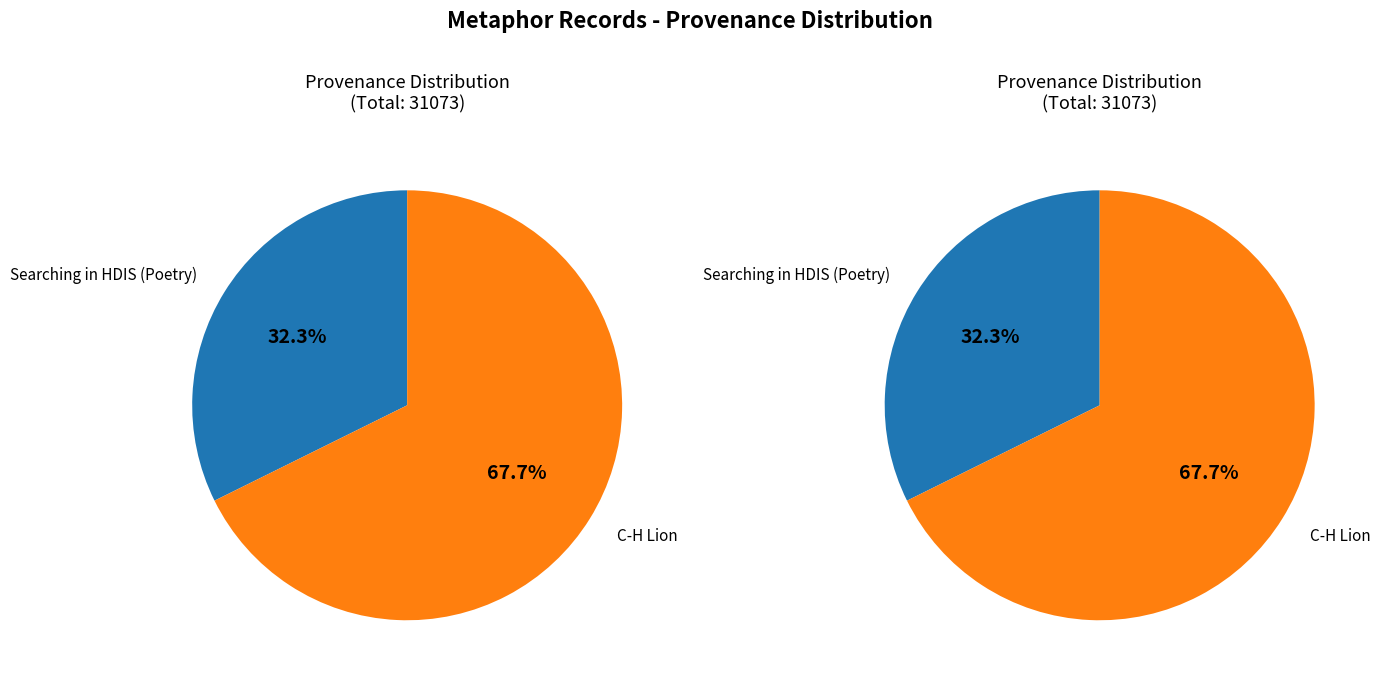

True or false: Searching in HDIS (Poetry) accounts for 32% of the total.

True